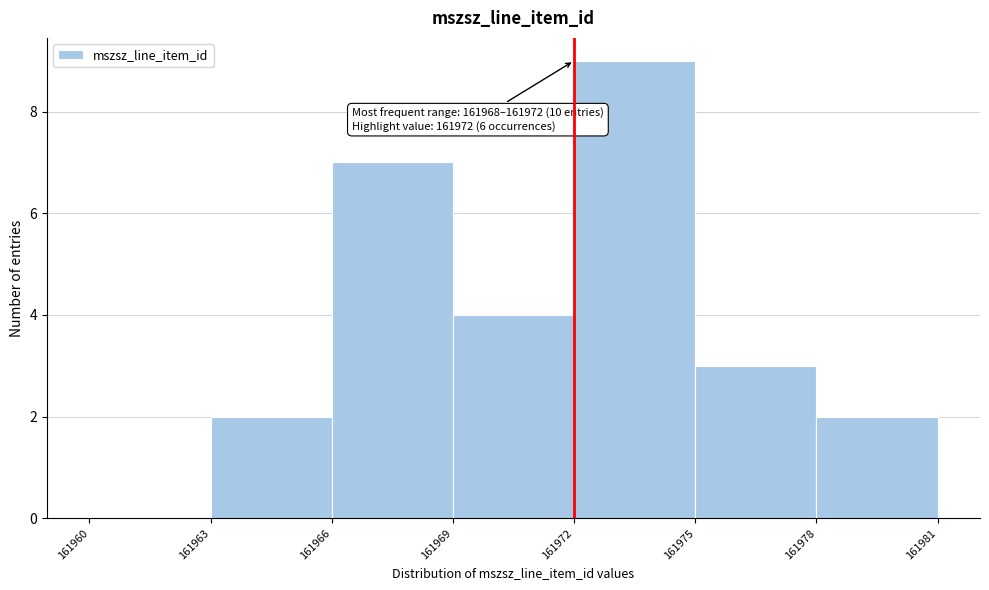

Which range on the x-axis has the tallest bar?

161972 to 161975